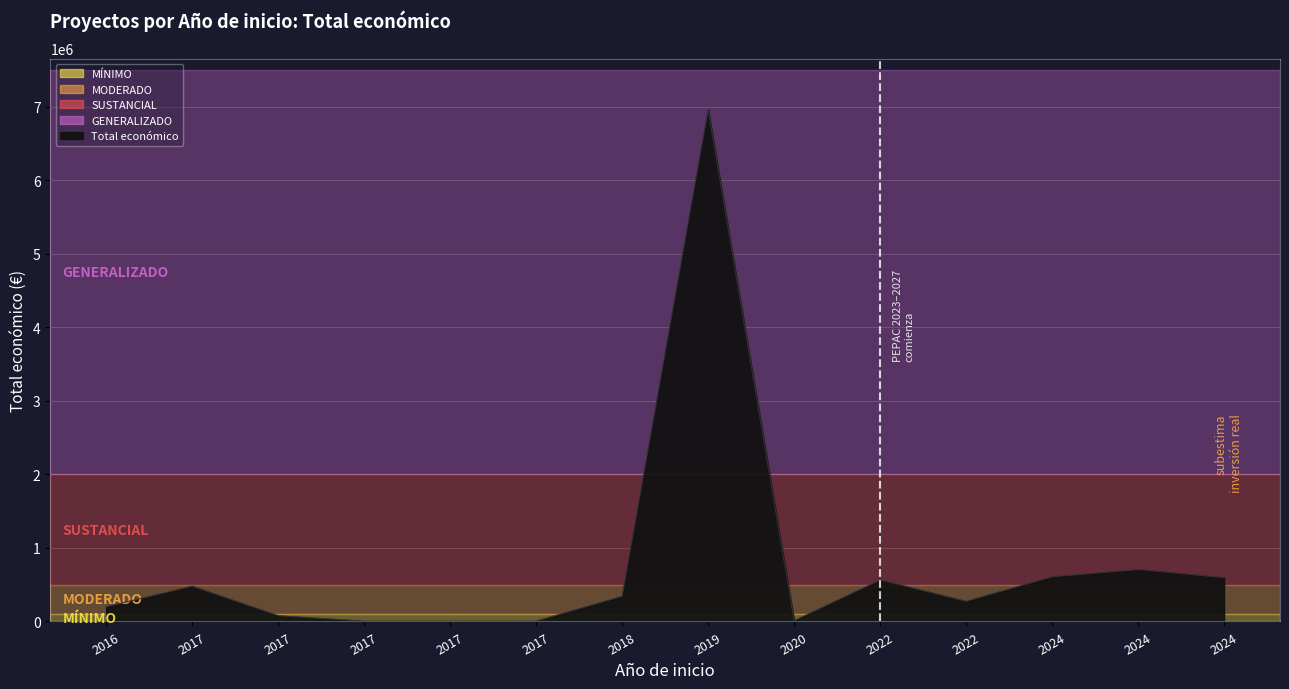

Does the chart display data point markers on the line(s)?

No